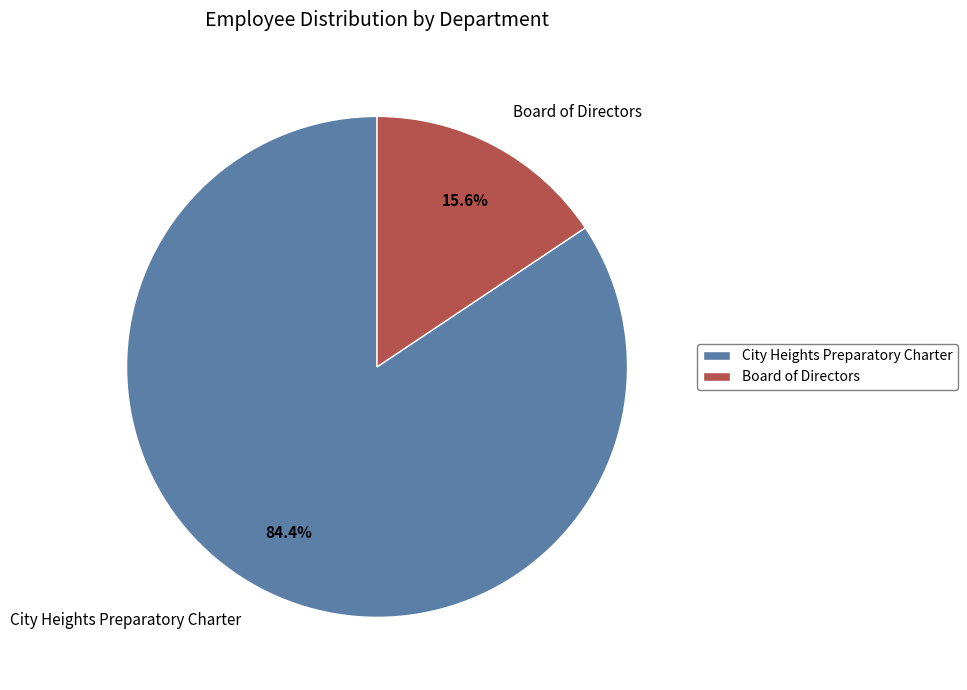

What is the smallest slice in the pie chart?

Board of Directors